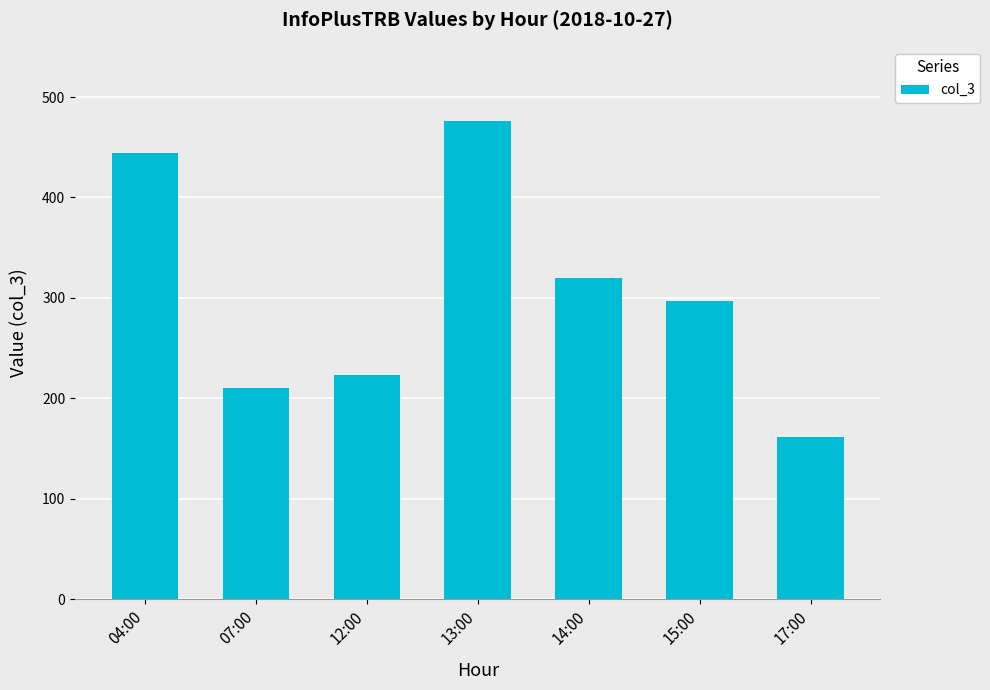

What is the ratio of the value at 04:00 to the value at 15:00?

1.5